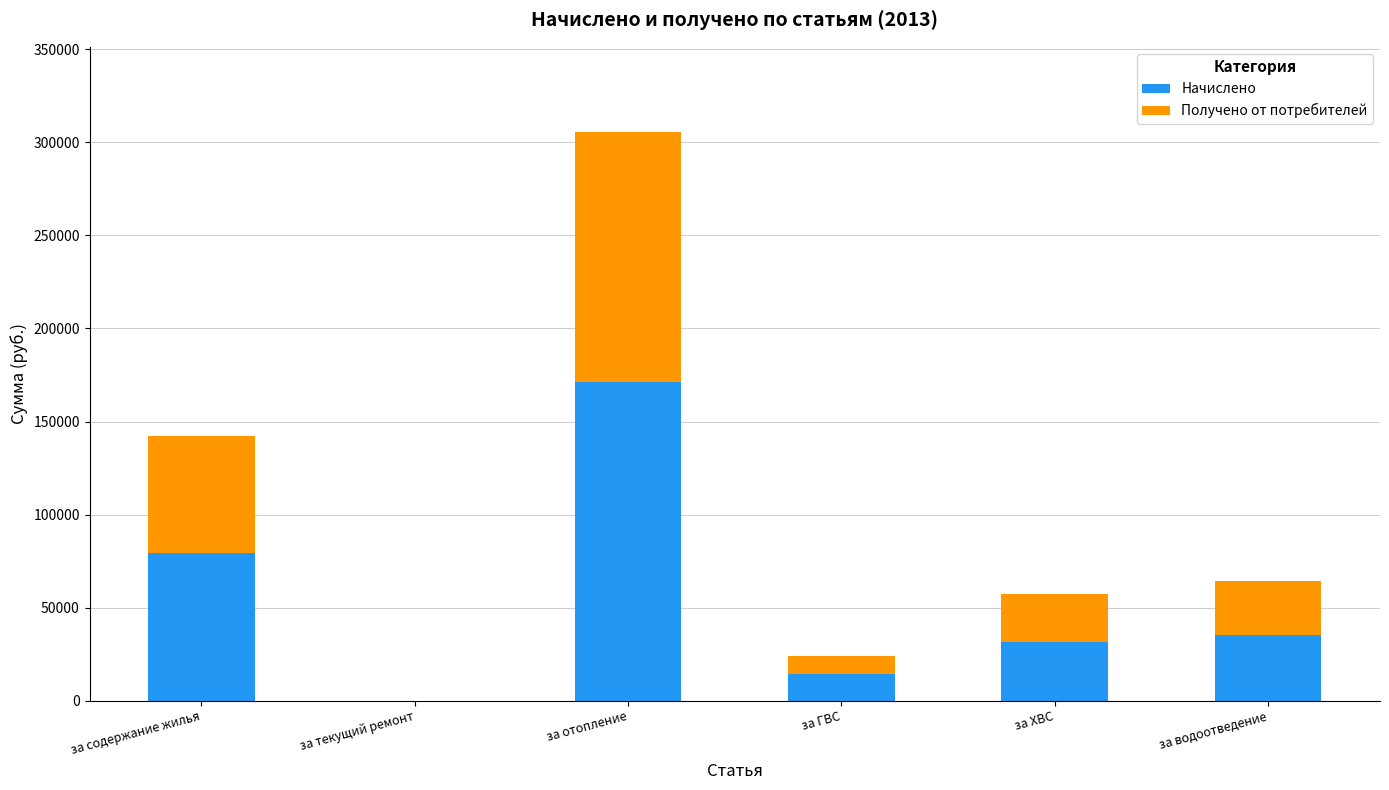

How many values in the Начислено series exceed 35335?

3